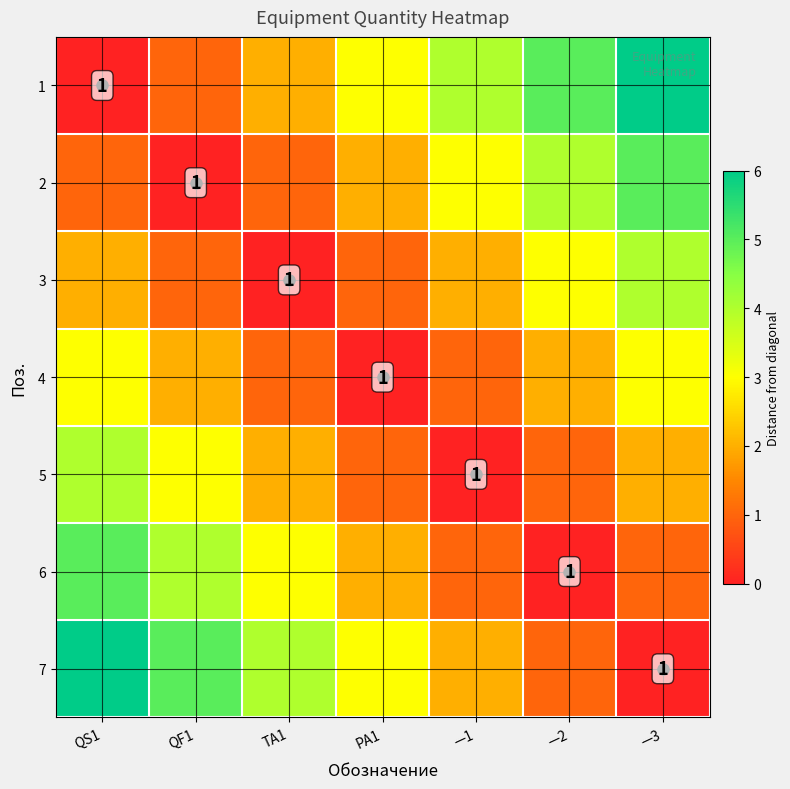

The 6 series shows 2 at —2. True or false?

False